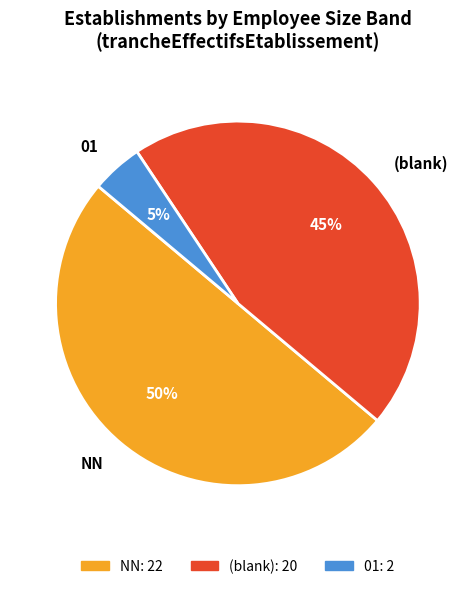

To the nearest percent, what percentage of the pie is NN?

50%